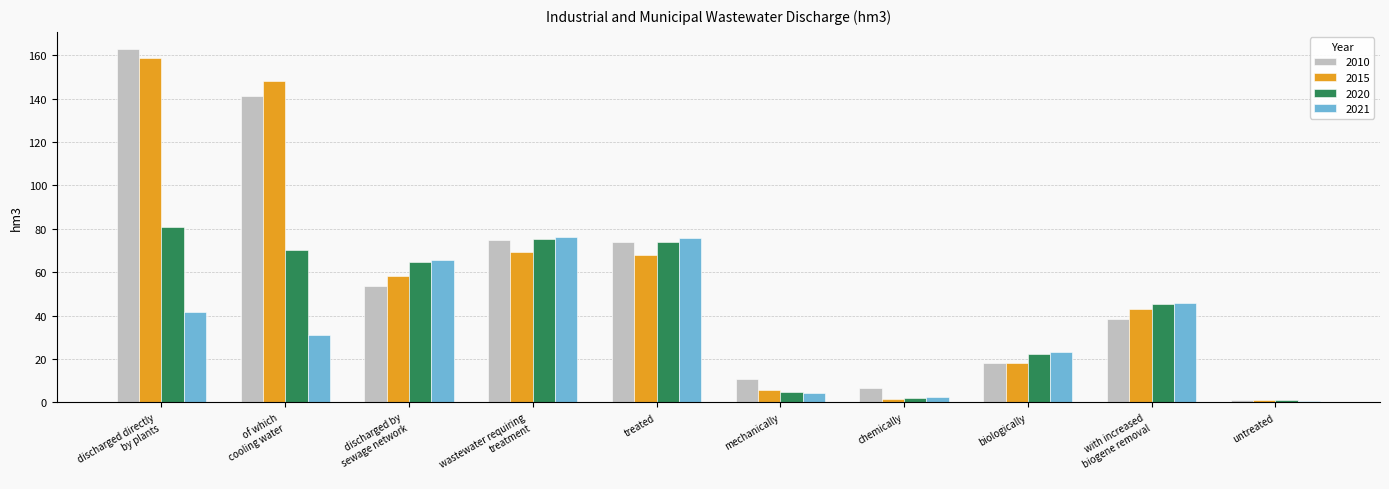

What value does the 2015 series have at treated?

68.1